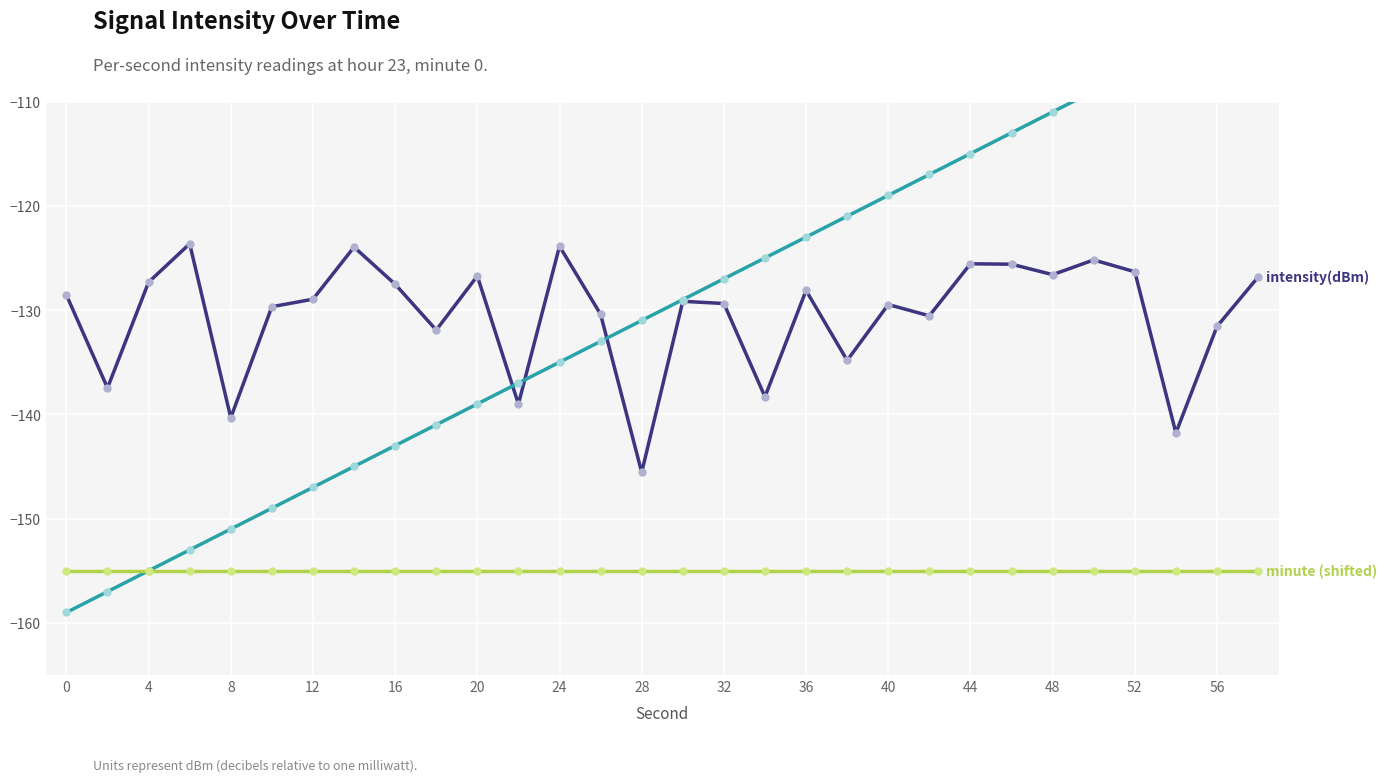

True or false: intensity(dBm) and minute (shifted) cross at least once.

False